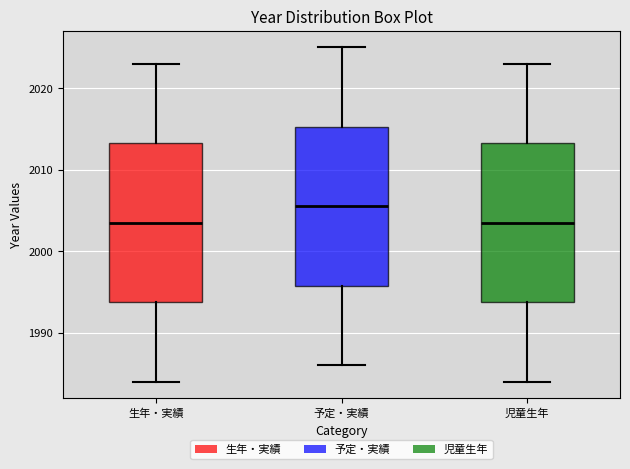

Reading left to right, read every box against the y-axis: the position of its median line, the range the box covers, and the ends of its whiskers. The values are not printed on the chart, so give them approximately, as read against the axis.

生年・実績: median 2004, box 1994 to 2013, whiskers 1984 to 2023
予定・実績: median 2006, box 1996 to 2015, whiskers 1986 to 2025
児童生年: median 2004, box 1994 to 2013, whiskers 1984 to 2023